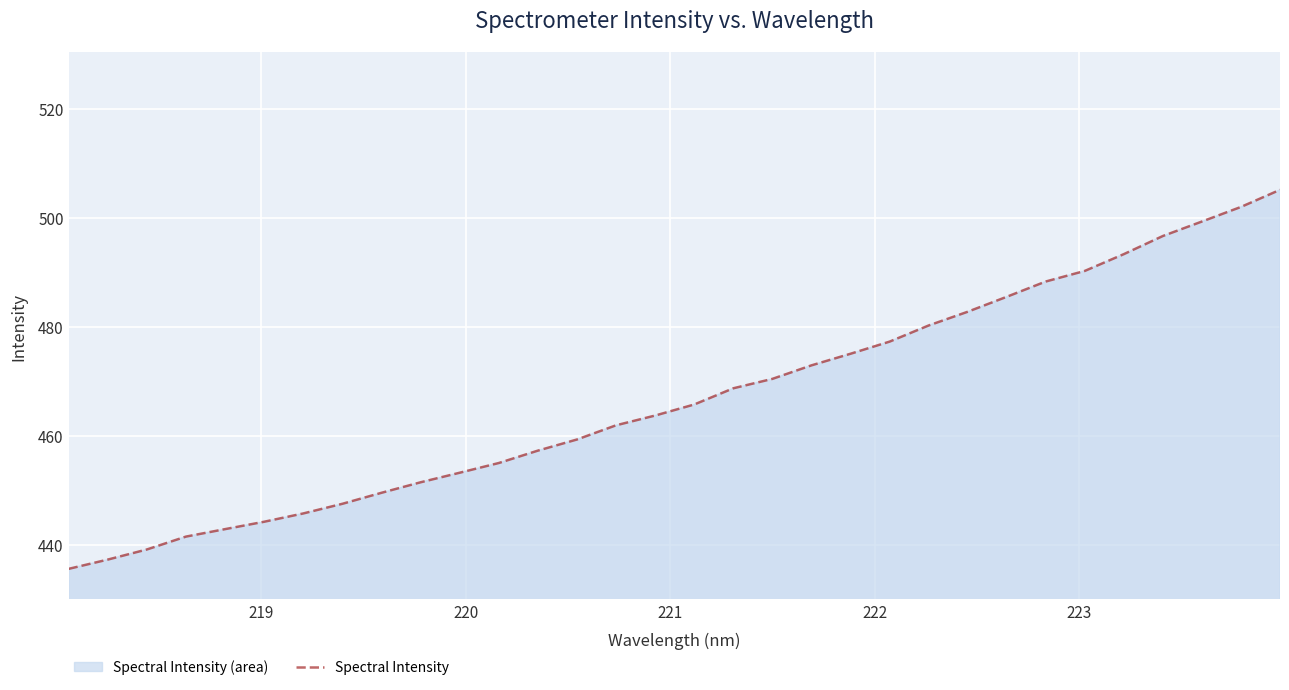

What is the difference between the maximum and minimum values?

69.6